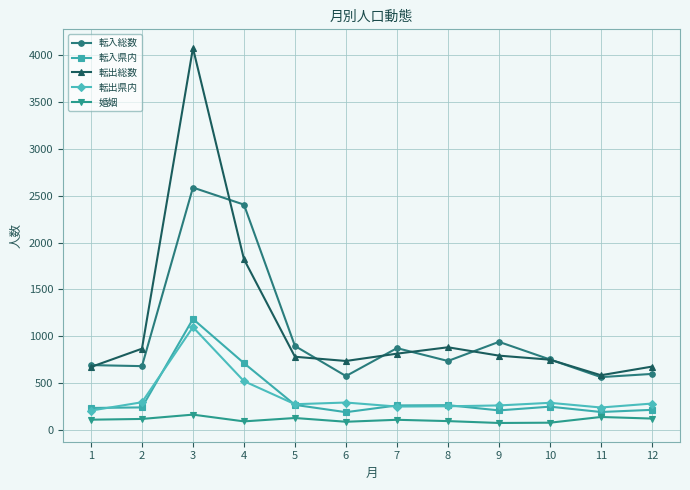

At 9, list the series in order from smallest to largest.

婚姻, 転入県内, 転出県内, 転出総数, 転入総数